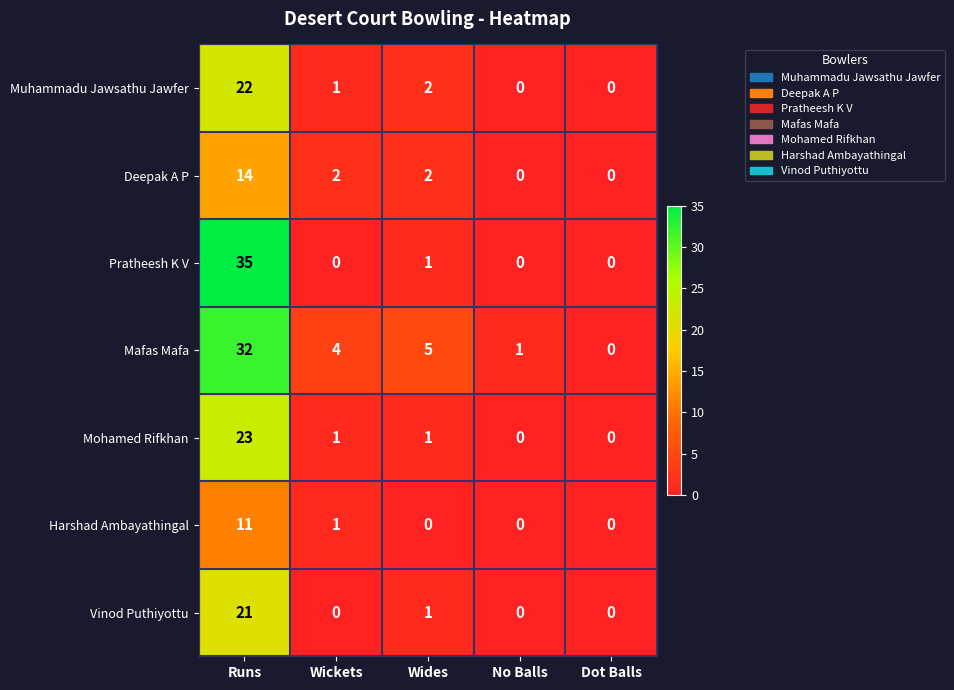

What is the maximum value shown in the chart?

35